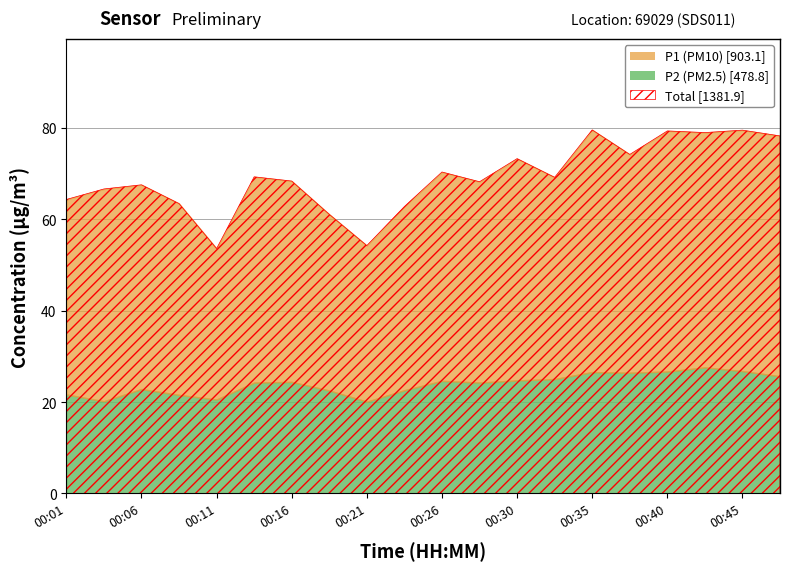

Which series has the largest range (max minus min)?

P1